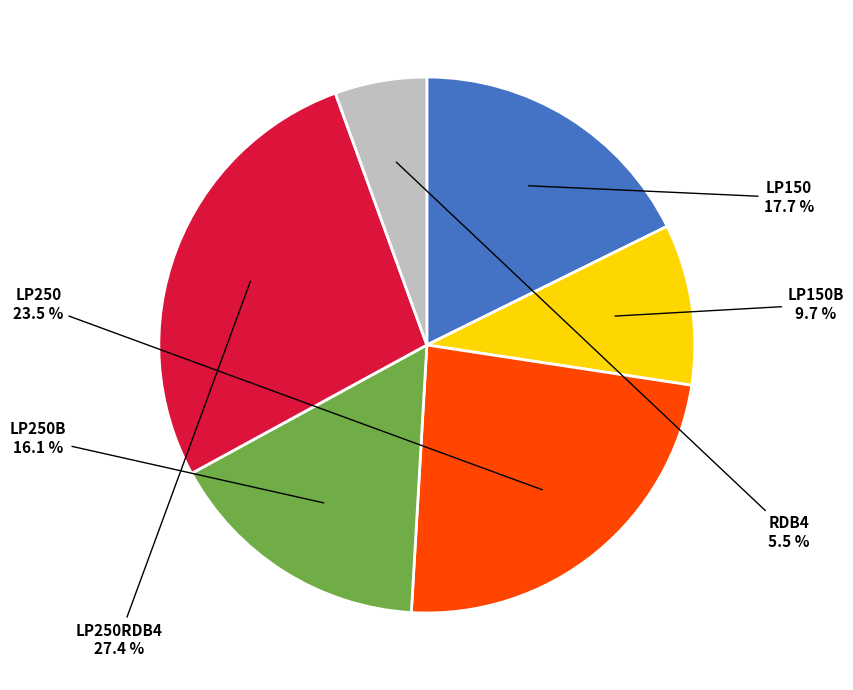

Is there a majority slice in this chart?

No